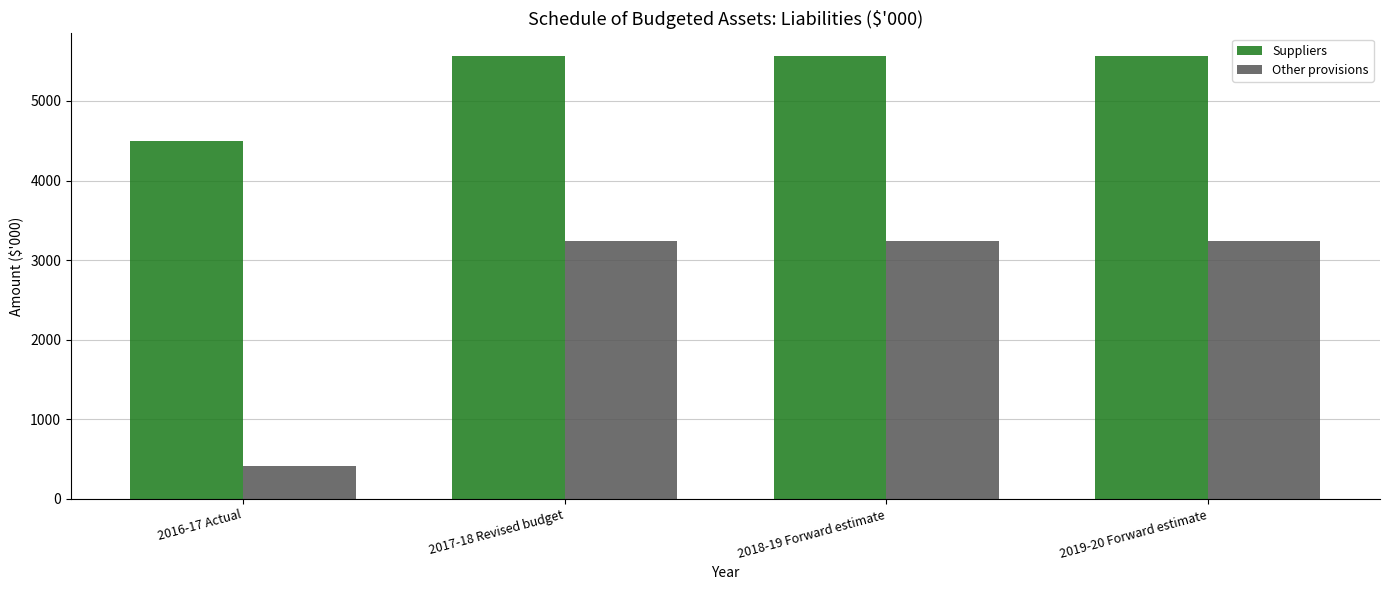

What is the total value across all series at 2019-20 Forward estimate?

8813